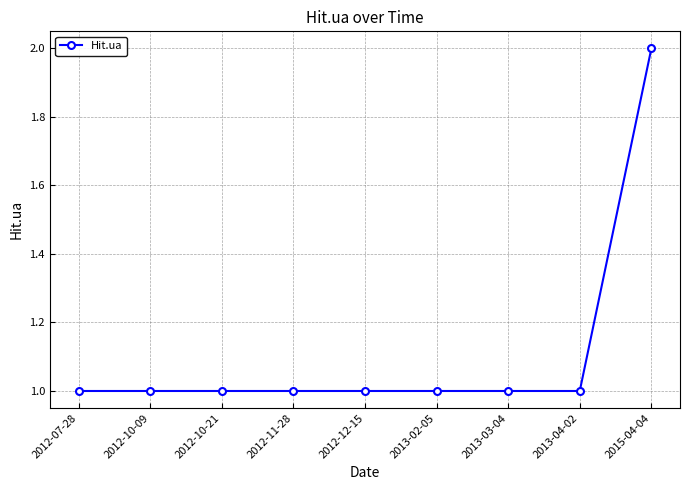

What is the ratio of the value at 2012-10-09 to the value at 2015-04-04?

0.5